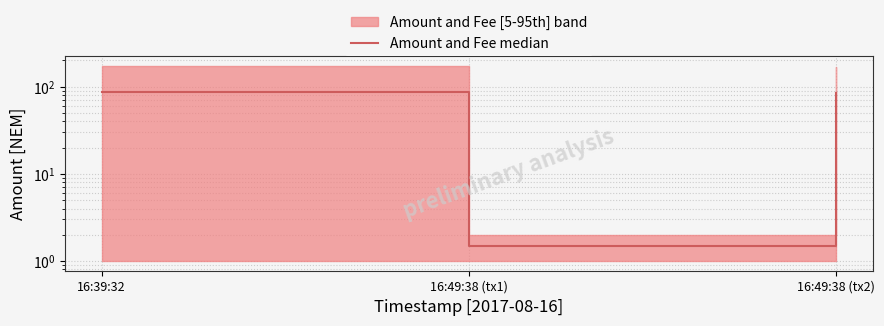

What is the sum of the values at 16:39:32 and 16:49:38 (tx1)?

88.0